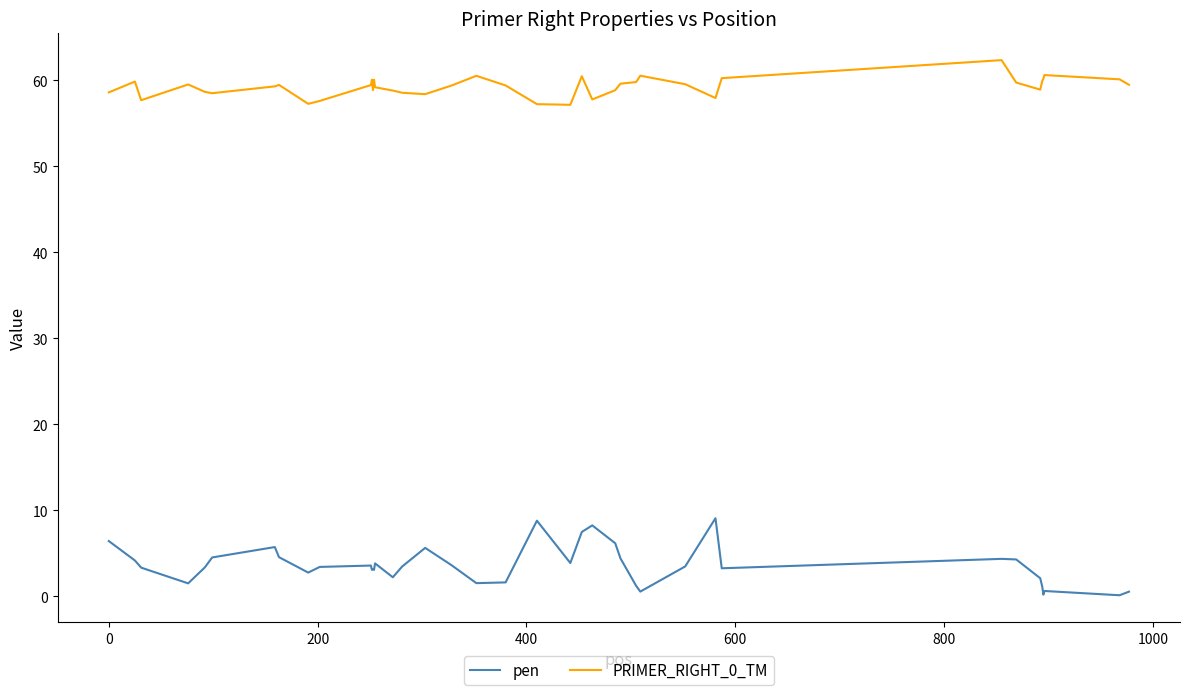

What is the minimum value for PRIMER_RIGHT_0_TM?

57.1